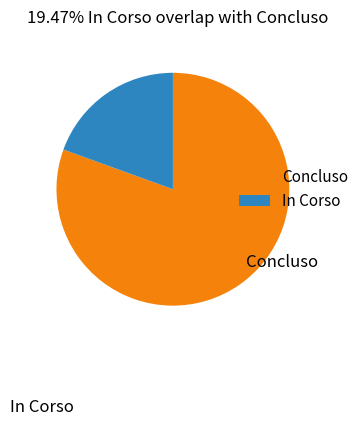

Rank the categories by value from lowest to highest.

In Corso, Concluso